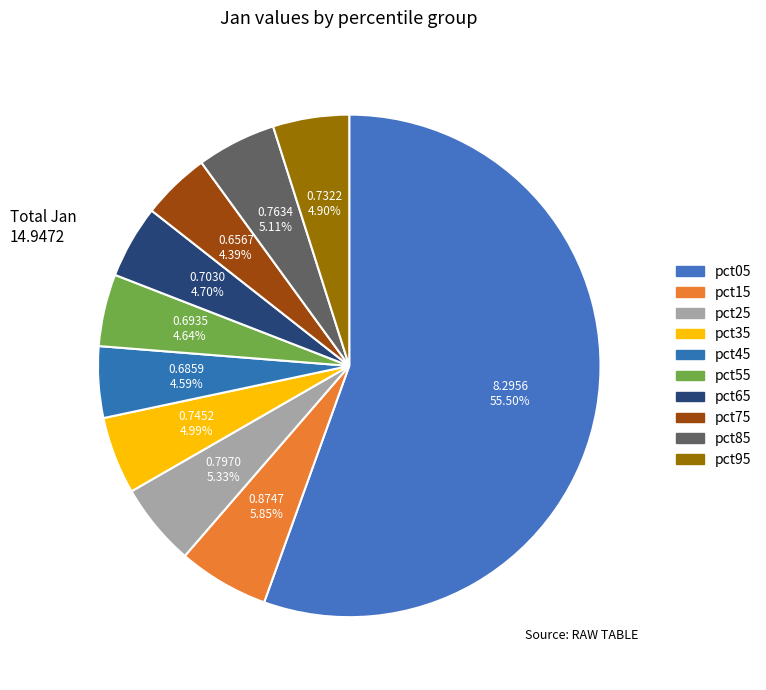

Does pct05 account for over 50% of the chart?

Yes